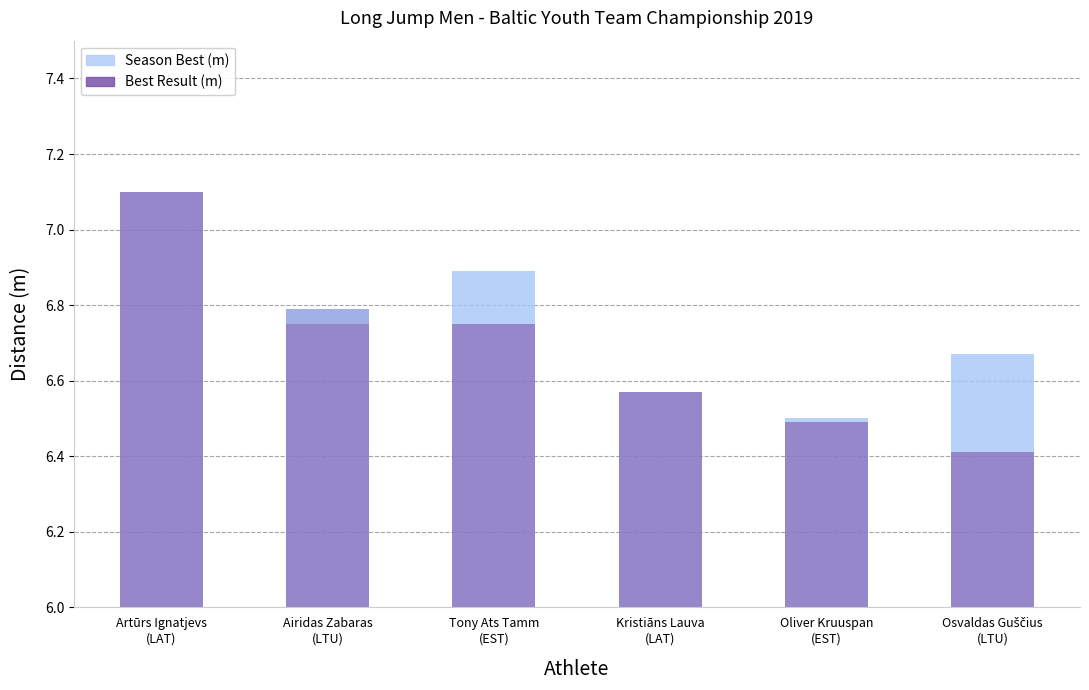

At which category is the sum across all series the highest?

Artūrs Ignatjevs
(LAT)